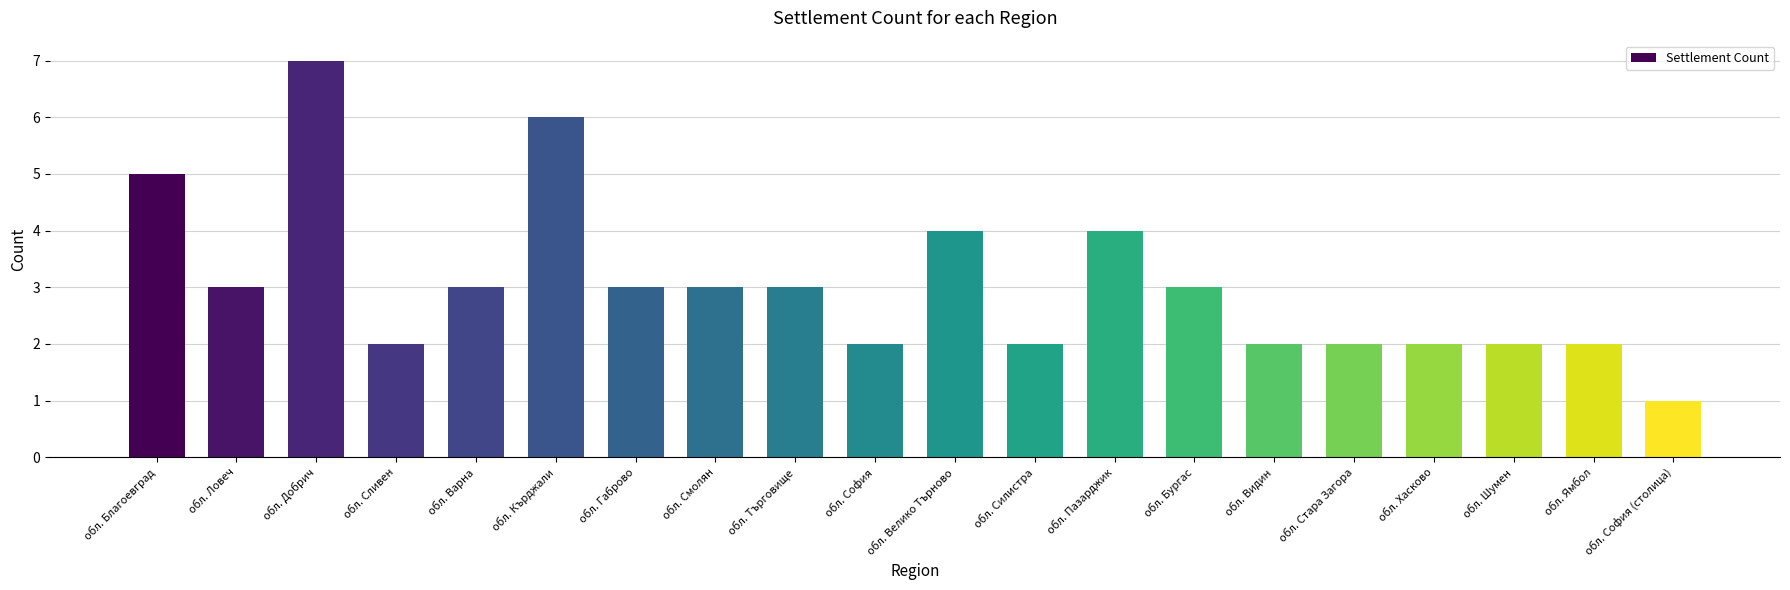

The value at обл. София is 2. True or false?

True